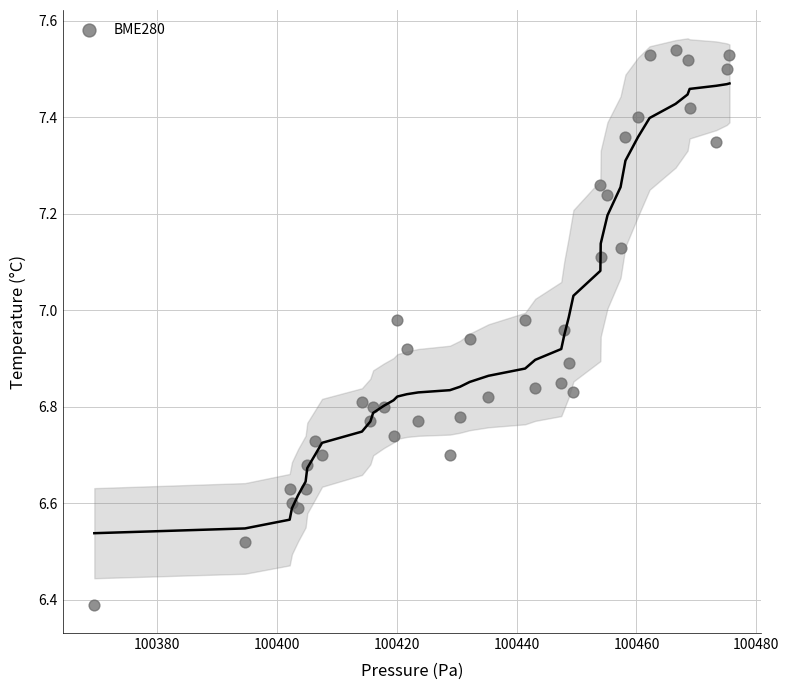

What Y value in the scatter plot is closest to 6?

6.4